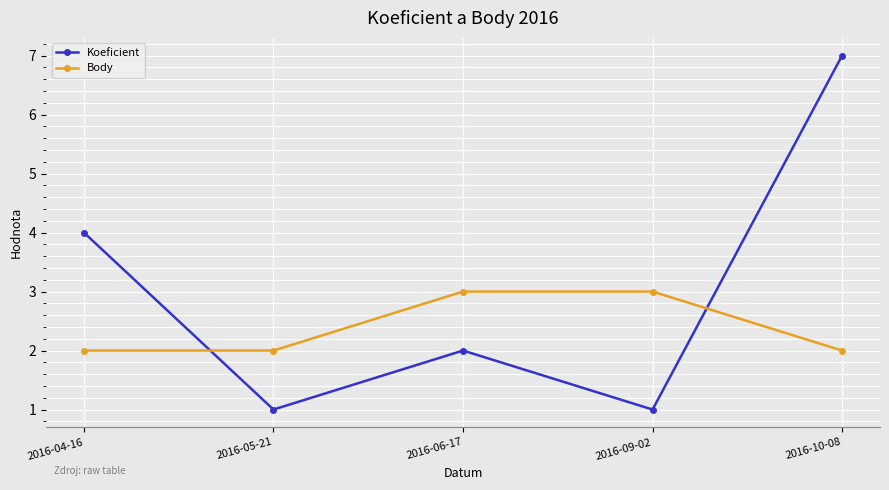

Which series ends up on top after the final intersection of Body and Koeficient?

Koeficient